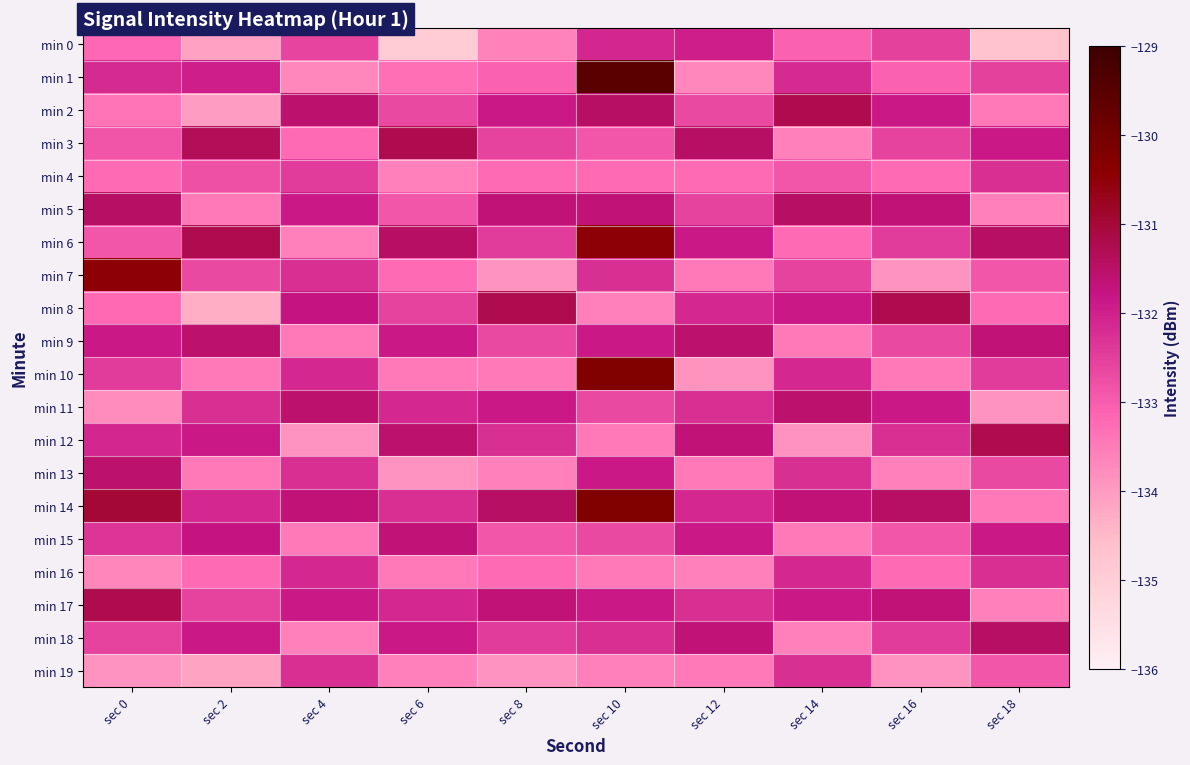

How many data points does each series have?

10